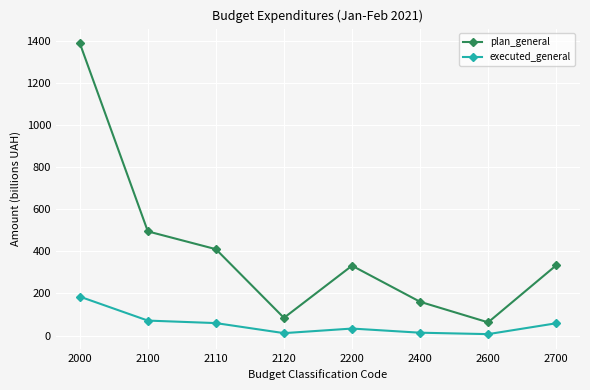

True or false: plan_general has more than 1 points higher than both neighbors.

False